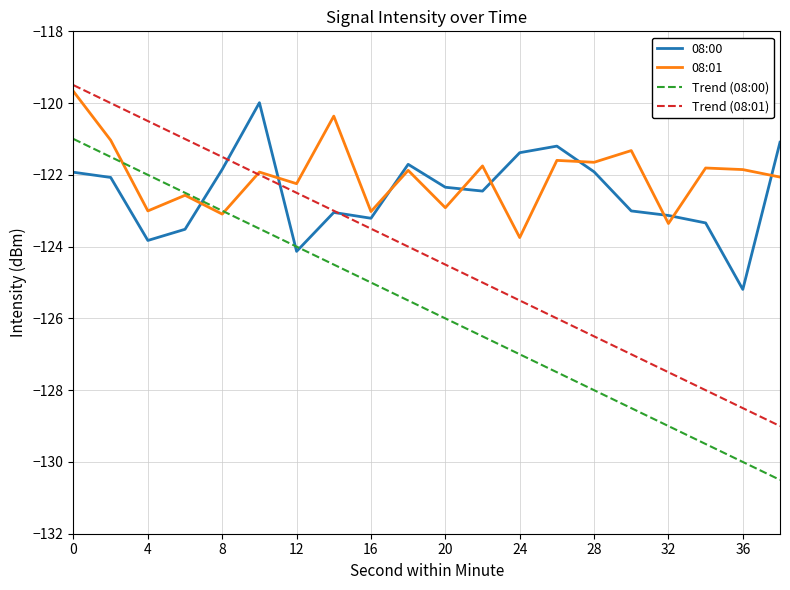

What is the minimum value shown in the chart?

-130.5